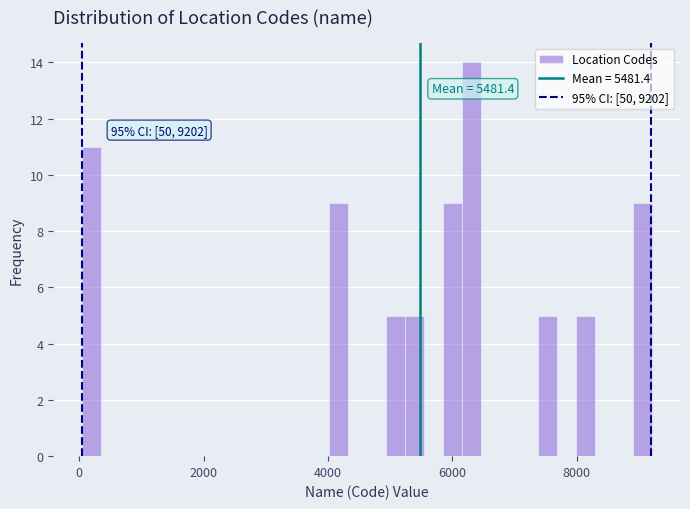

Around what value on the x-axis is the tallest bar? Give the approximate position of its centre, as read against the axis.

6400